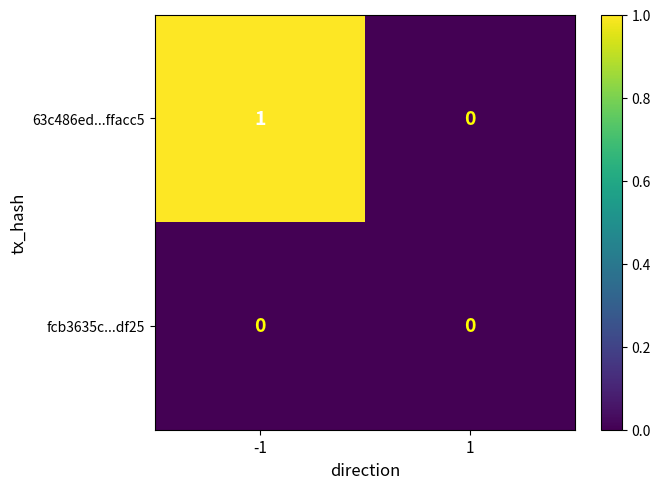

Which series changed the most between -1 and 1?

63c486ed...ffacc5